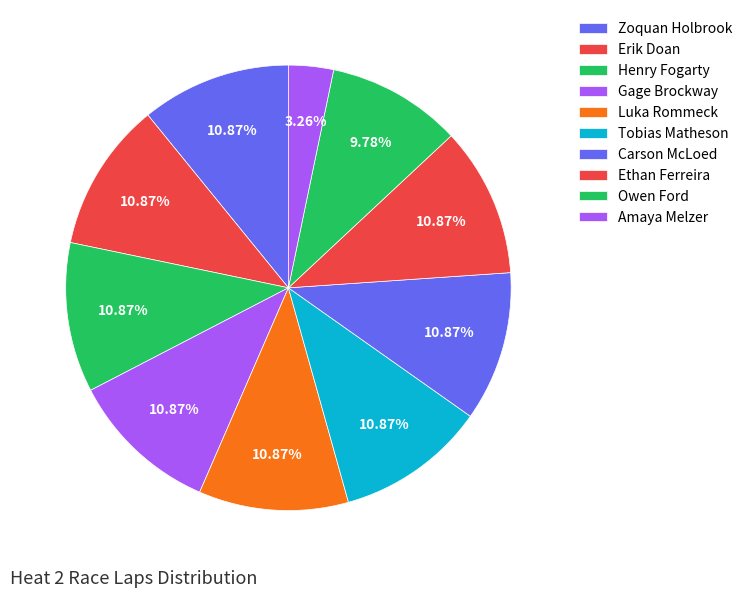

What is the largest slice in the pie chart?

Zoquan Holbrook